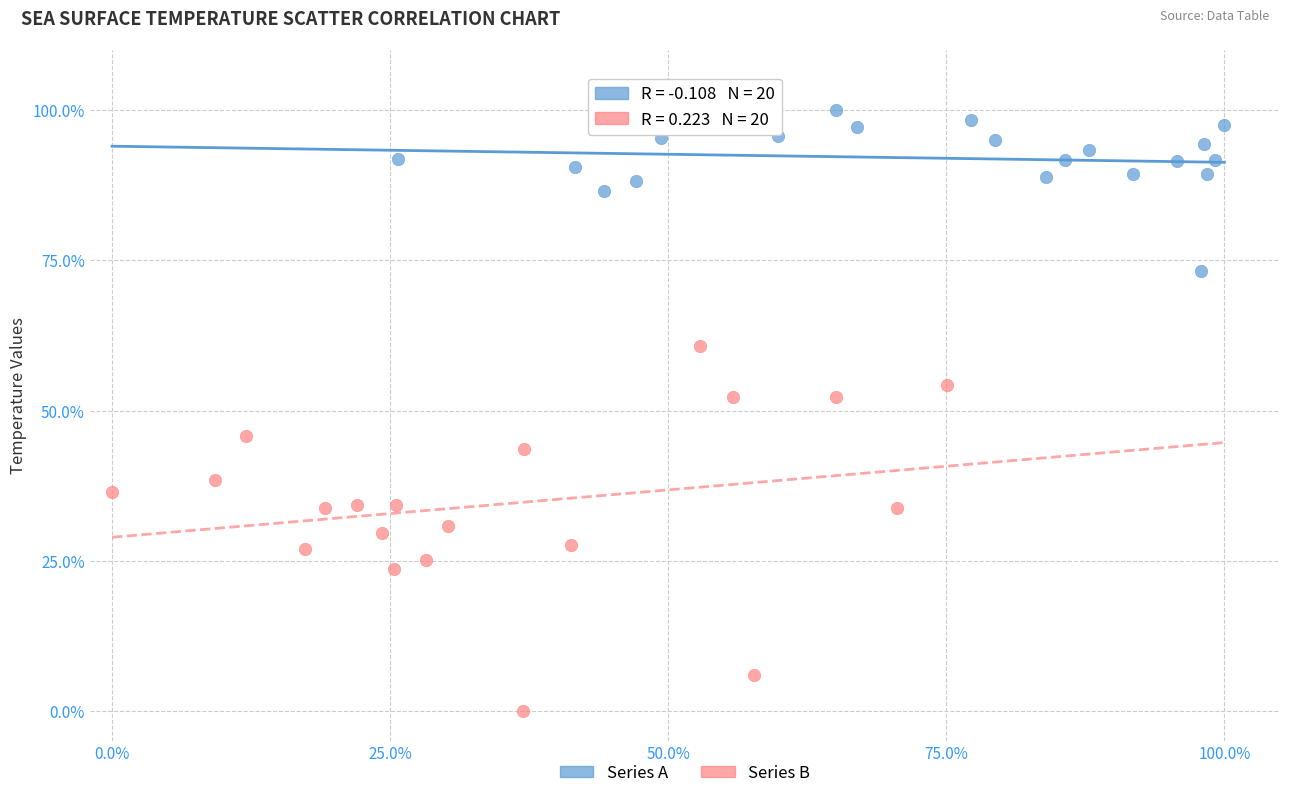

What are all the series names shown in the legend?

Series A, Series B